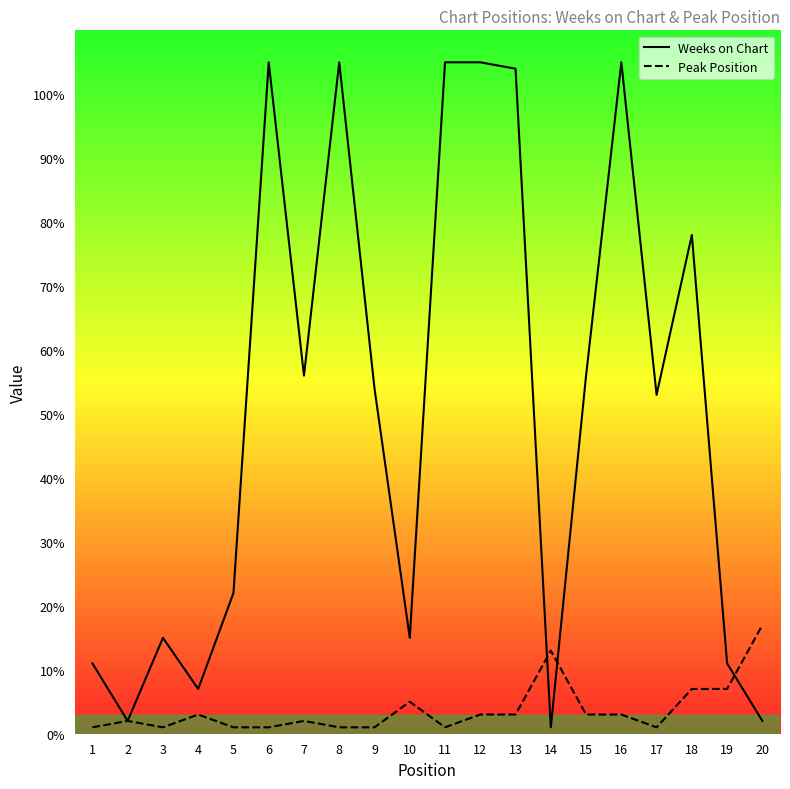

At which category is the sum across all series the highest?

12